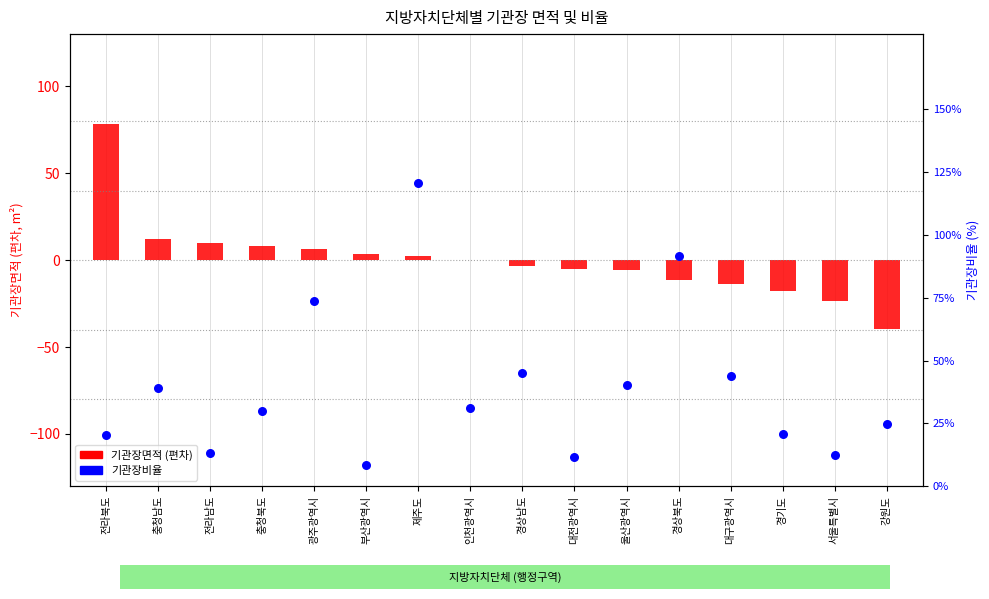

Which series contains the lowest Y value?

기관장면적 (centered, m²)